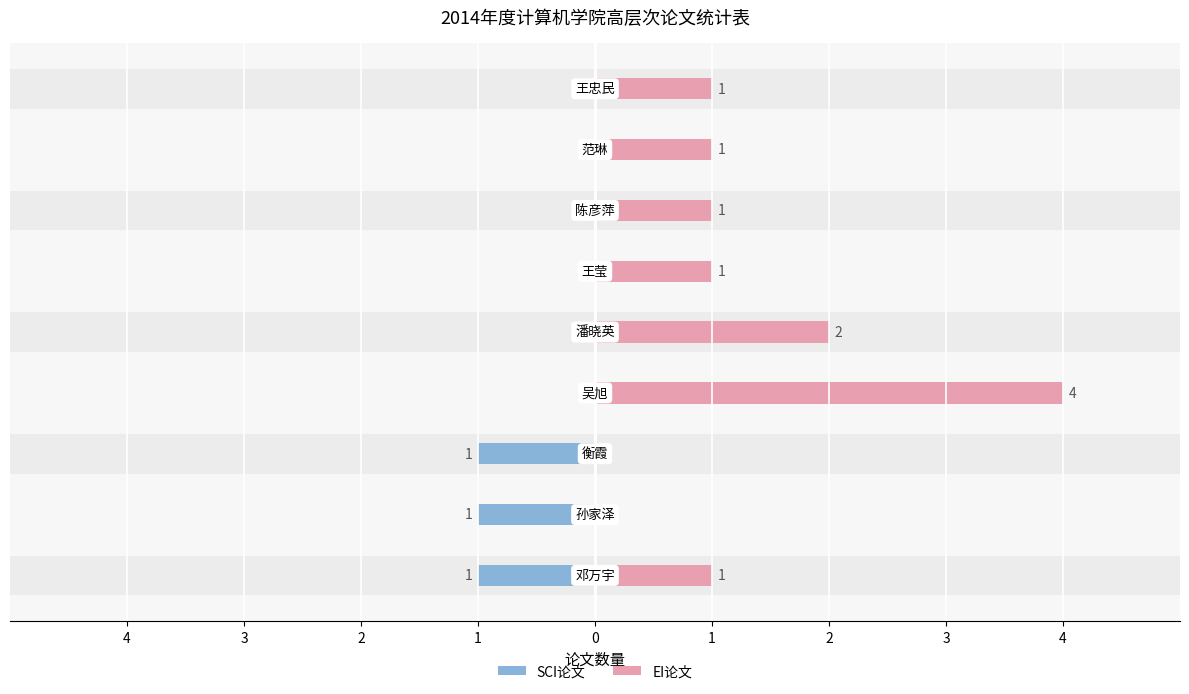

Reading left to right, transcribe all the data shown in this chart.

SCI论文: -1	-1	-1	0	0	0	0	0	0
EI论文: 1	0	0	4	2	1	1	1	1